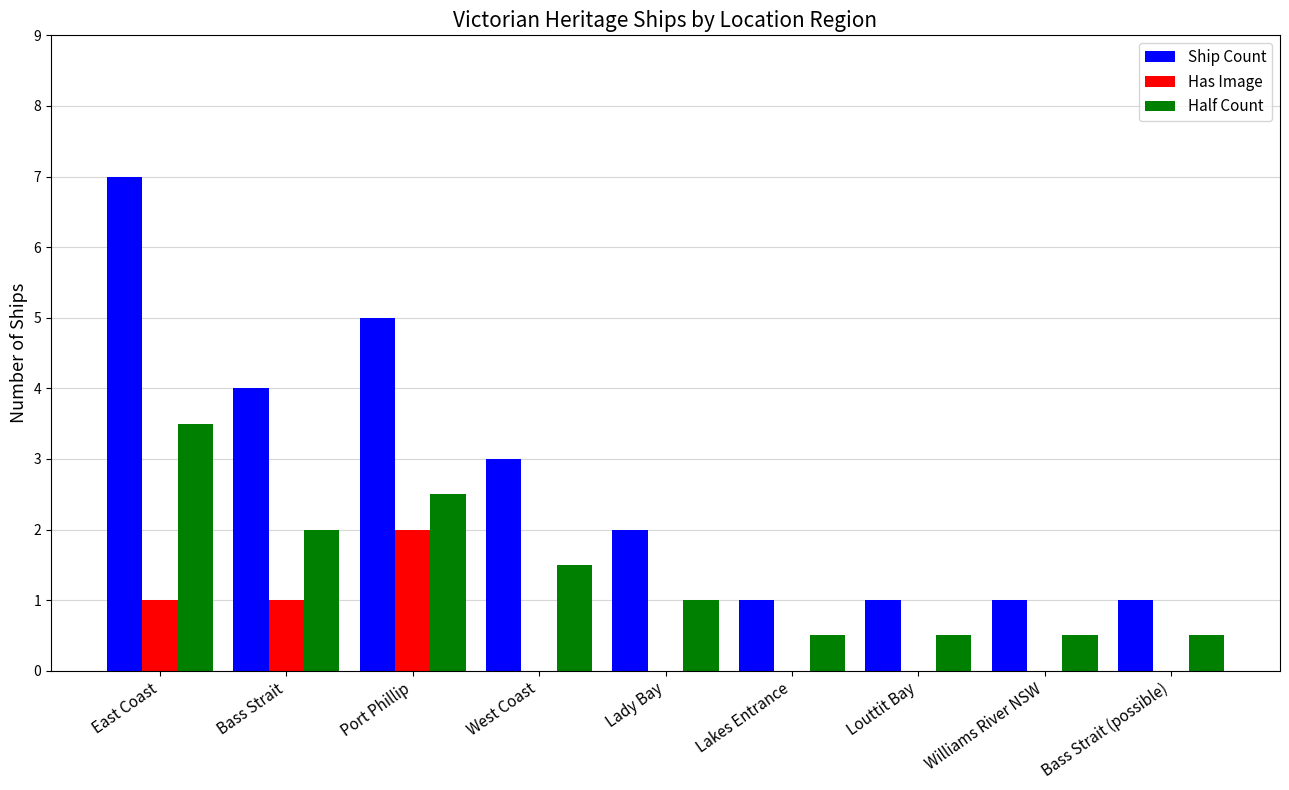

At which category is the sum across all series the highest?

East Coast